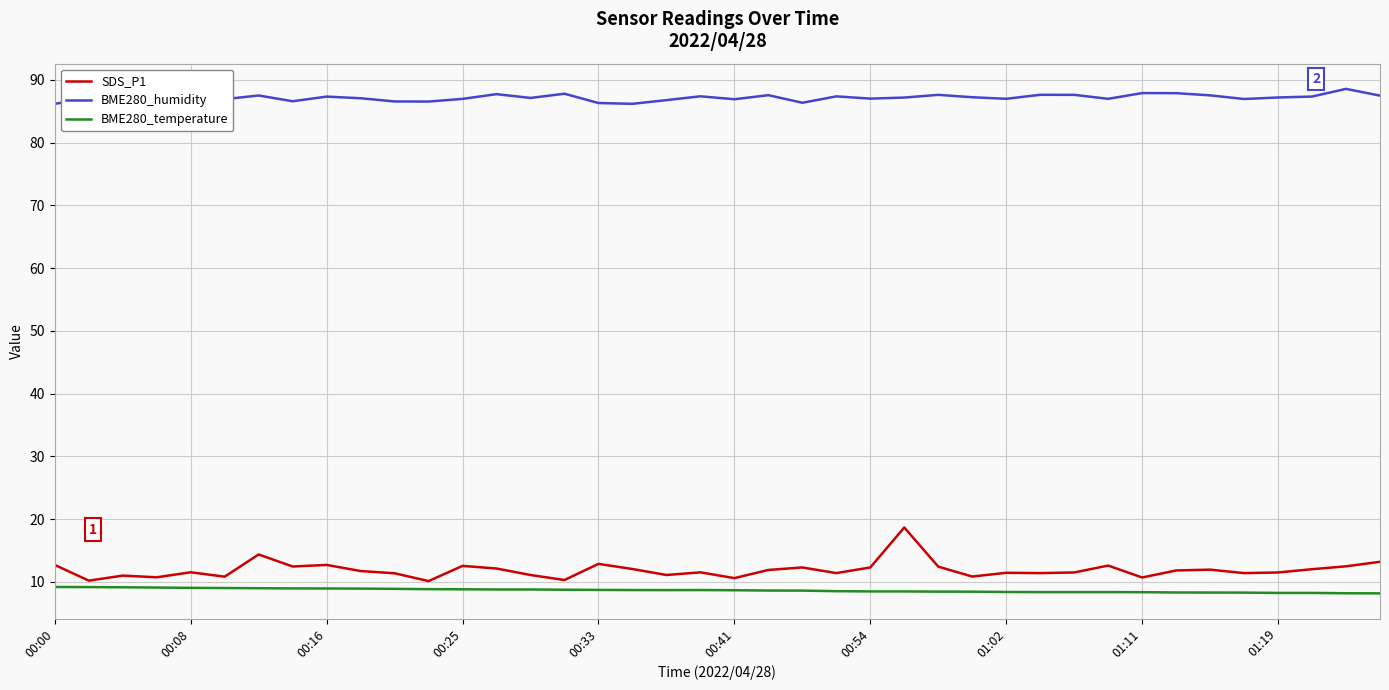

True or false: BME280_humidity and BME280_temperature cross at least once.

False